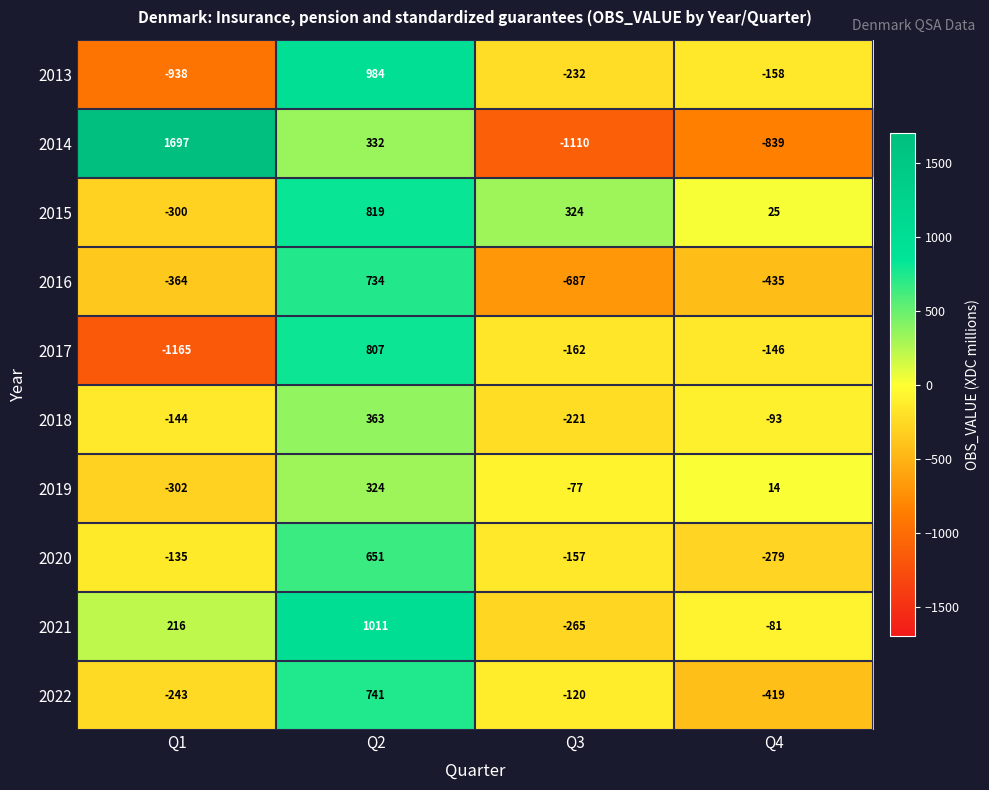

What is the approximate value of 2015 at Q1?

-300